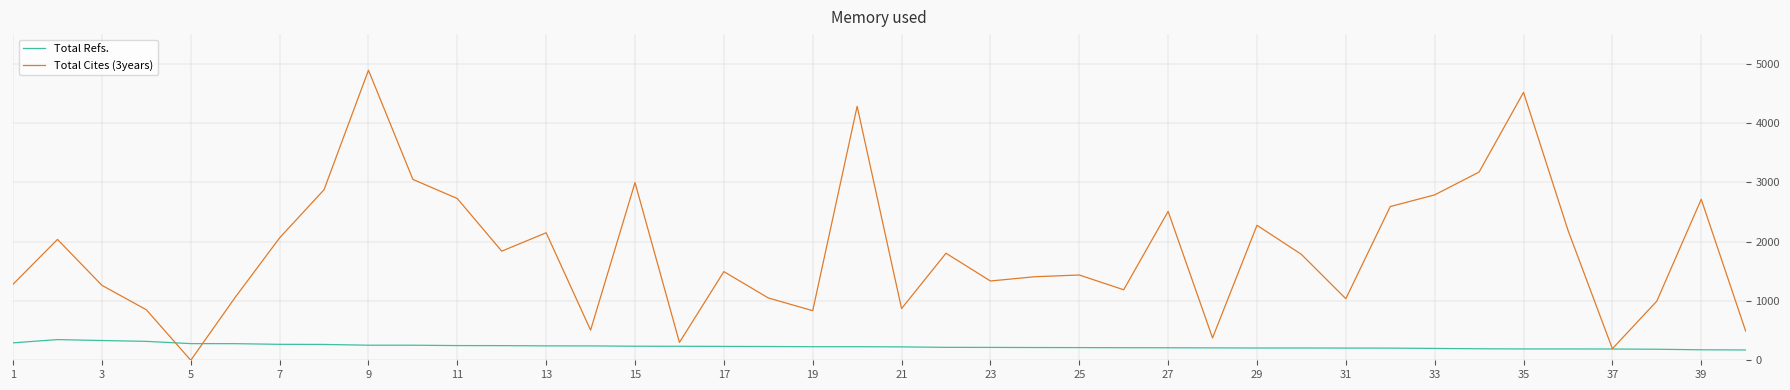

Which series has the largest total across all categories?

Total Cites (3years)